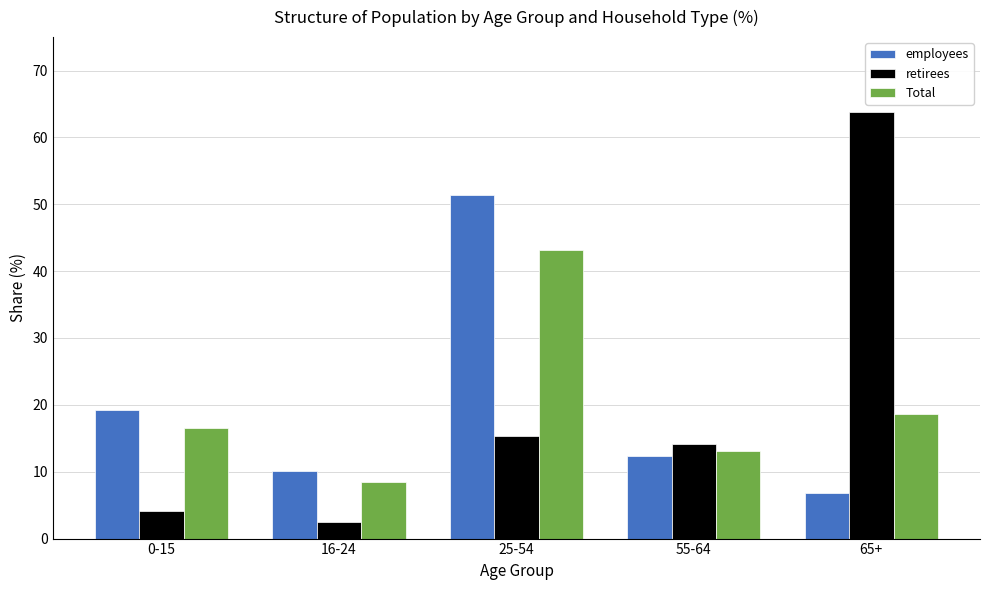

At which label does Total reach its peak?

25-54